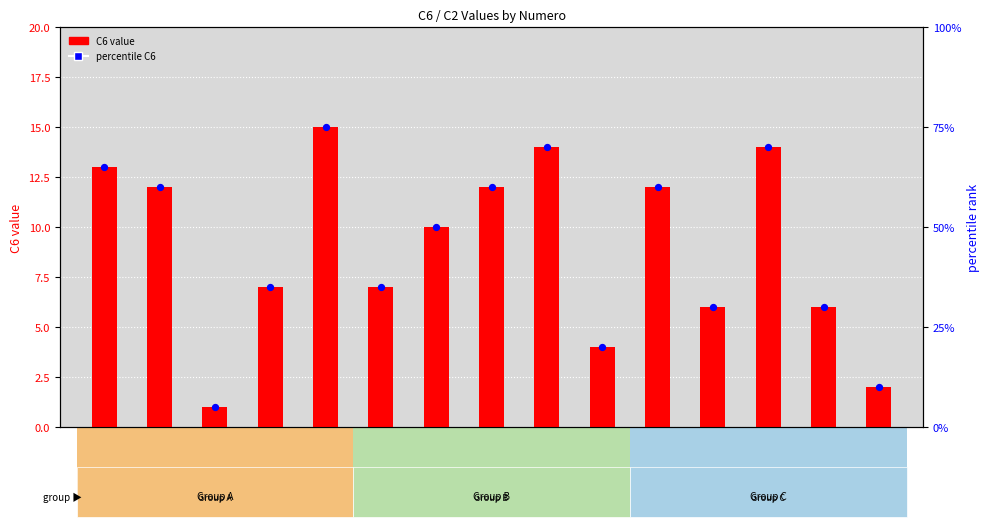

Which series contains the lowest Y value?

C6 value